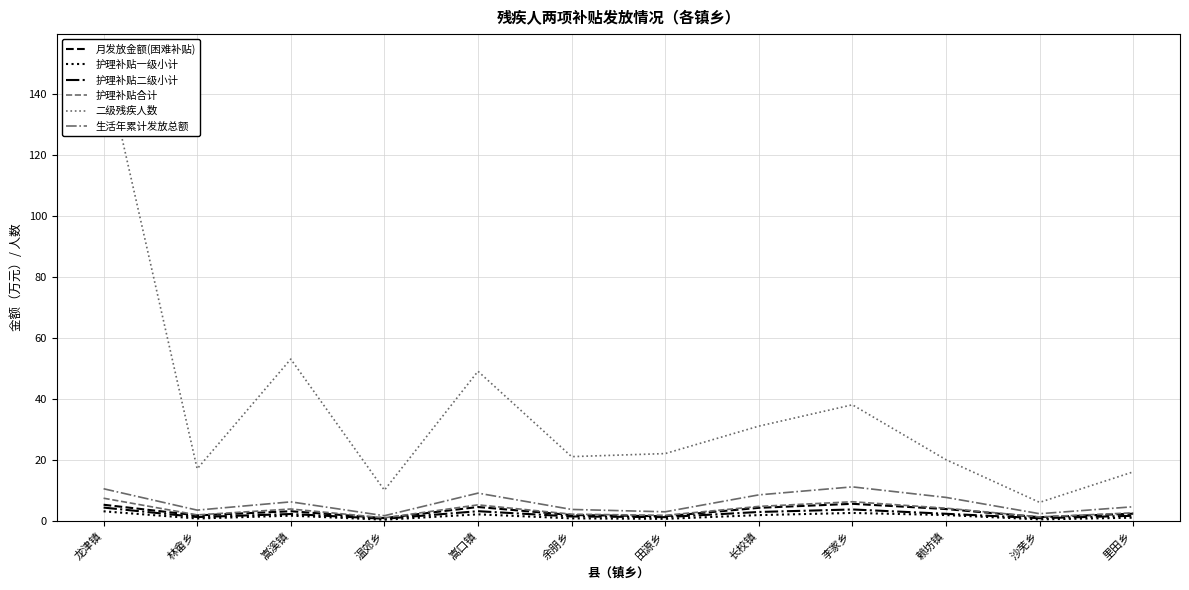

What is the minimum value shown in the chart?

0.3